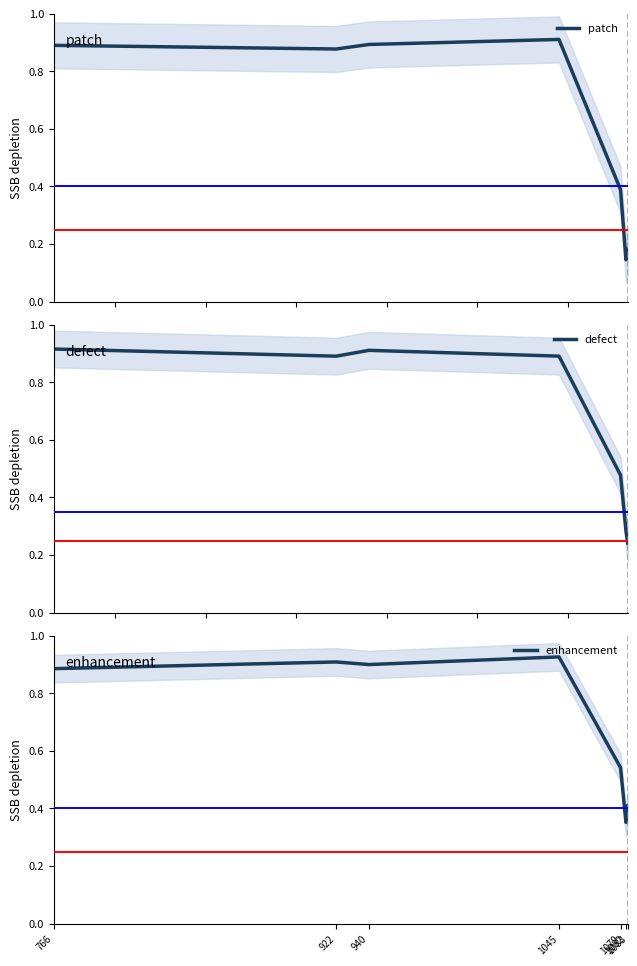

Is it true that defect equals 0.3 at 1082?

True